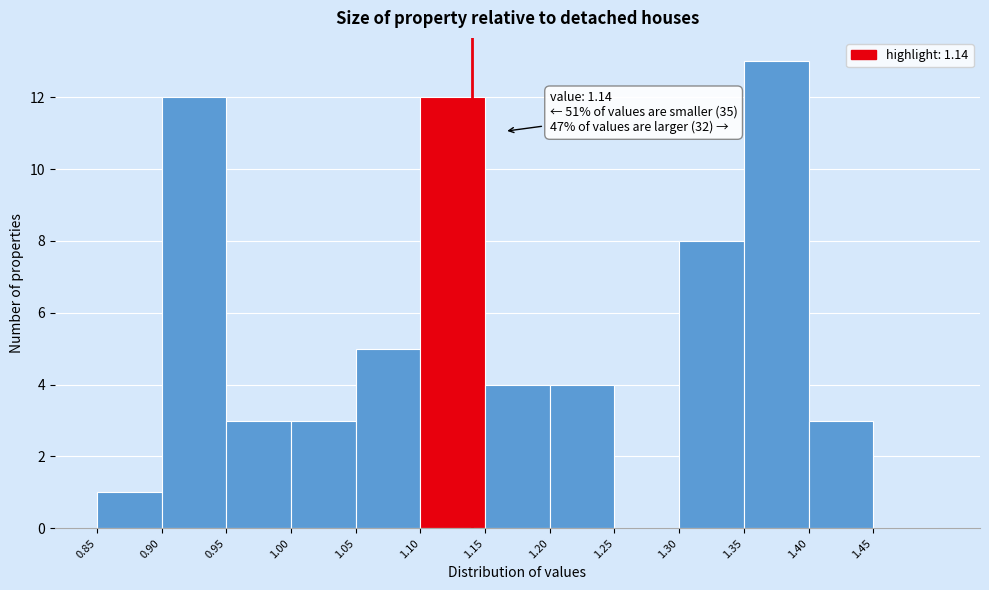

Which range on the x-axis has the tallest bar?

1.35 to 1.40